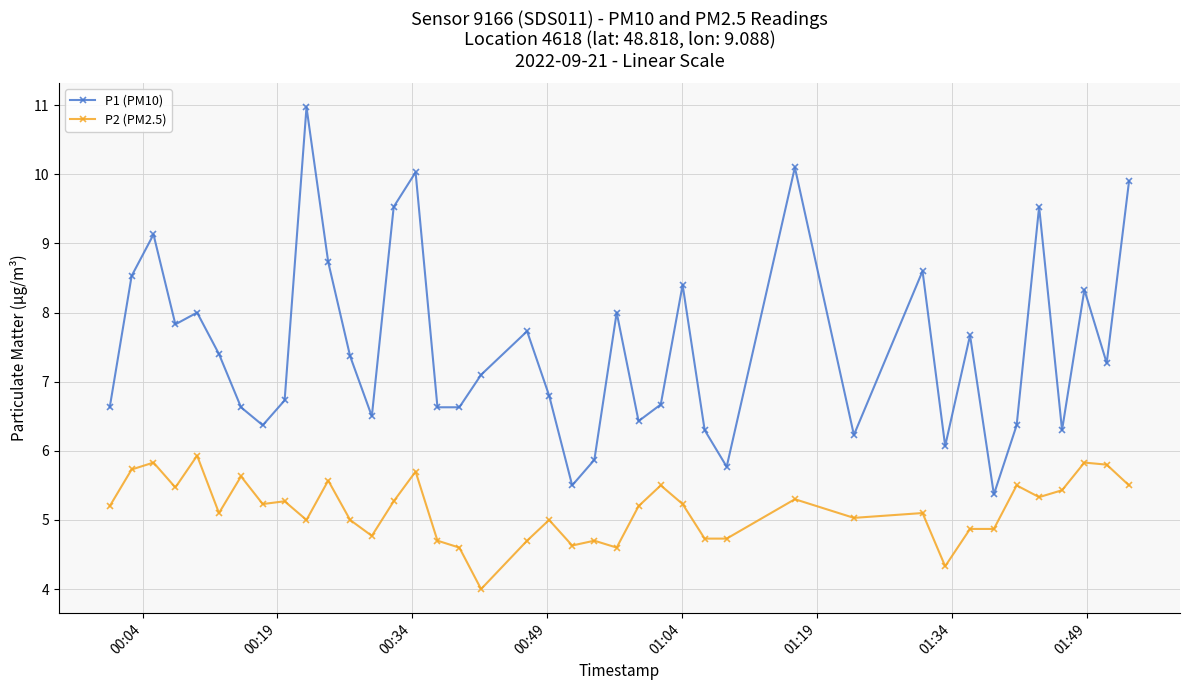

List the series in order of their peak value, highest first.

P1 (PM10), P2 (PM2.5)